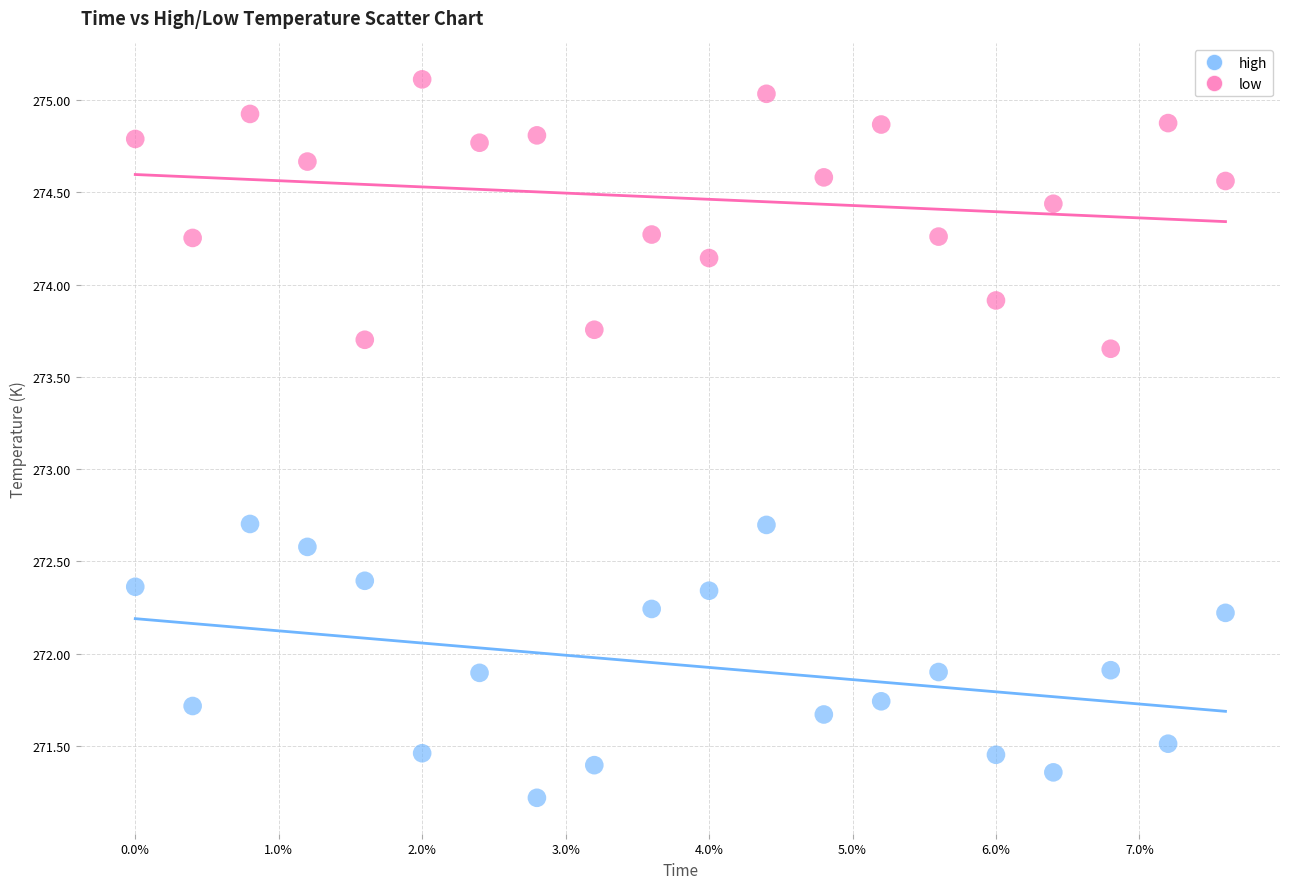

In the low series, what Y value is closest to 271?

271.2